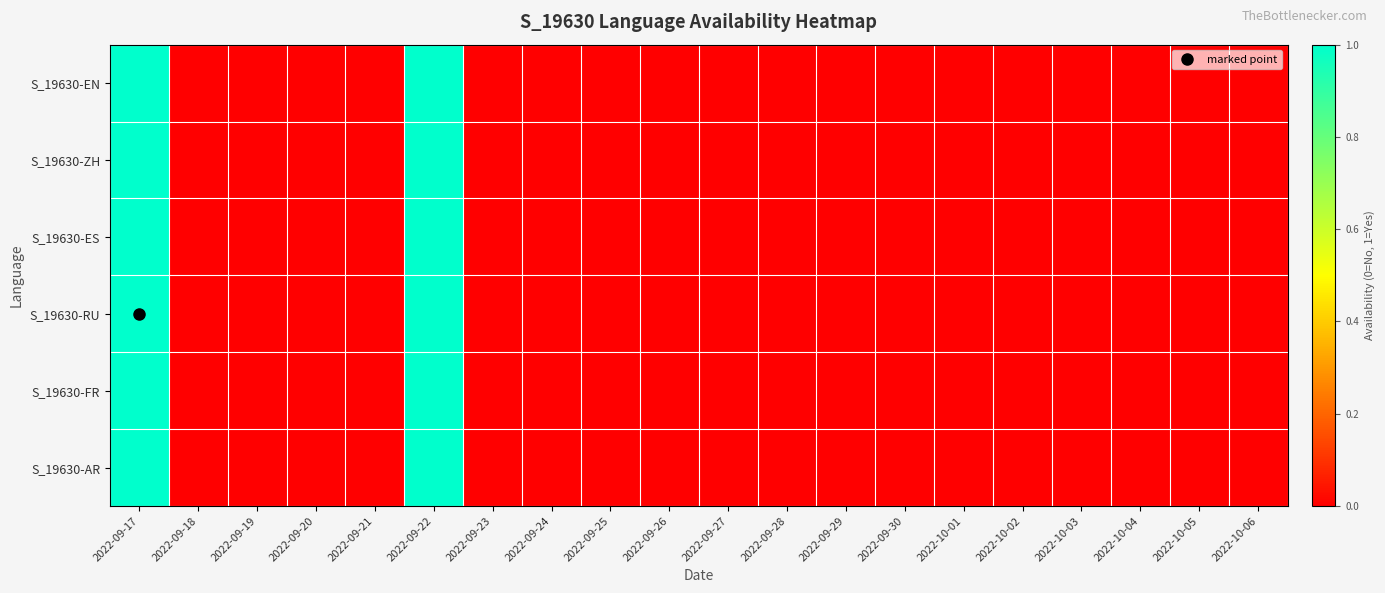

Reading left to right, transcribe all the data shown in this chart.

S_19630-EN: 2022-09-17=1	2022-09-18=0	2022-09-19=0	2022-09-20=0	2022-09-21=0	2022-09-22=1	2022-09-23=0	2022-09-24=0	2022-09-25=0	2022-09-26=0	2022-09-27=0	2022-09-28=0	2022-09-29=0	2022-09-30=0	2022-10-01=0	2022-10-02=0	2022-10-03=0	2022-10-04=0	2022-10-05=0	2022-10-06=0
S_19630-ZH: 2022-09-17=1	2022-09-18=0	2022-09-19=0	2022-09-20=0	2022-09-21=0	2022-09-22=1	2022-09-23=0	2022-09-24=0	2022-09-25=0	2022-09-26=0	2022-09-27=0	2022-09-28=0	2022-09-29=0	2022-09-30=0	2022-10-01=0	2022-10-02=0	2022-10-03=0	2022-10-04=0	2022-10-05=0	2022-10-06=0
S_19630-ES: 2022-09-17=1	2022-09-18=0	2022-09-19=0	2022-09-20=0	2022-09-21=0	2022-09-22=1	2022-09-23=0	2022-09-24=0	2022-09-25=0	2022-09-26=0	2022-09-27=0	2022-09-28=0	2022-09-29=0	2022-09-30=0	2022-10-01=0	2022-10-02=0	2022-10-03=0	2022-10-04=0	2022-10-05=0	2022-10-06=0
S_19630-RU: 2022-09-17=1	2022-09-18=0	2022-09-19=0	2022-09-20=0	2022-09-21=0	2022-09-22=1	2022-09-23=0	2022-09-24=0	2022-09-25=0	2022-09-26=0	2022-09-27=0	2022-09-28=0	2022-09-29=0	2022-09-30=0	2022-10-01=0	2022-10-02=0	2022-10-03=0	2022-10-04=0	2022-10-05=0	2022-10-06=0
S_19630-FR: 2022-09-17=1	2022-09-18=0	2022-09-19=0	2022-09-20=0	2022-09-21=0	2022-09-22=1	2022-09-23=0	2022-09-24=0	2022-09-25=0	2022-09-26=0	2022-09-27=0	2022-09-28=0	2022-09-29=0	2022-09-30=0	2022-10-01=0	2022-10-02=0	2022-10-03=0	2022-10-04=0	2022-10-05=0	2022-10-06=0
S_19630-AR: 2022-09-17=1	2022-09-18=0	2022-09-19=0	2022-09-20=0	2022-09-21=0	2022-09-22=1	2022-09-23=0	2022-09-24=0	2022-09-25=0	2022-09-26=0	2022-09-27=0	2022-09-28=0	2022-09-29=0	2022-09-30=0	2022-10-01=0	2022-10-02=0	2022-10-03=0	2022-10-04=0	2022-10-05=0	2022-10-06=0